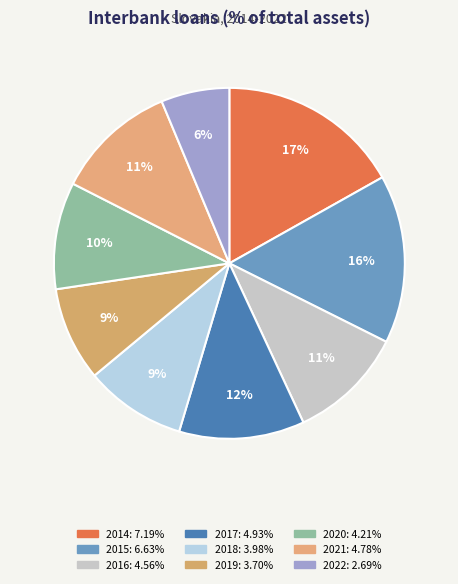

Count the number of slices in the pie.

9